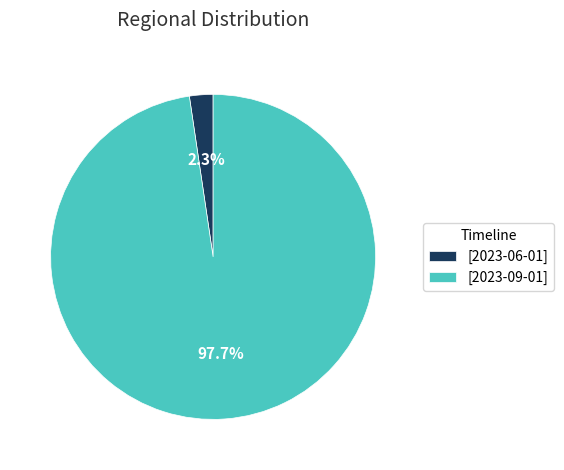

What percentage do [2023-06-01] and [2023-09-01] together represent?

100.0%